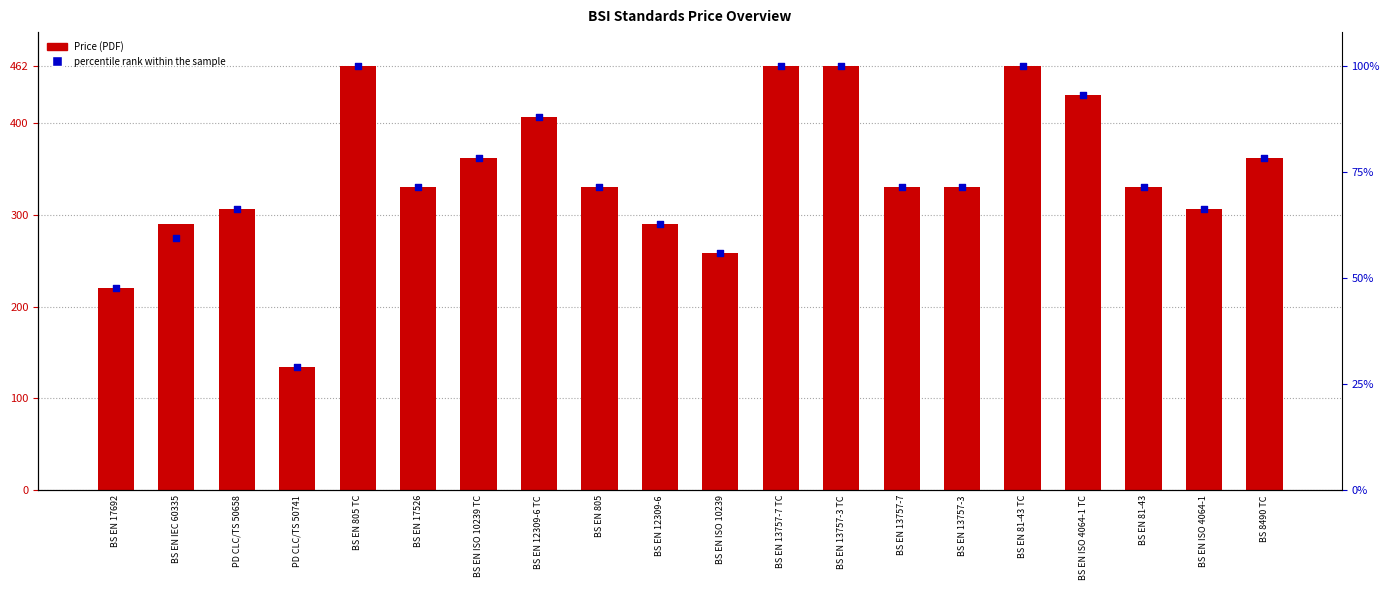

At how many categories does at least one series exceed 97?

20